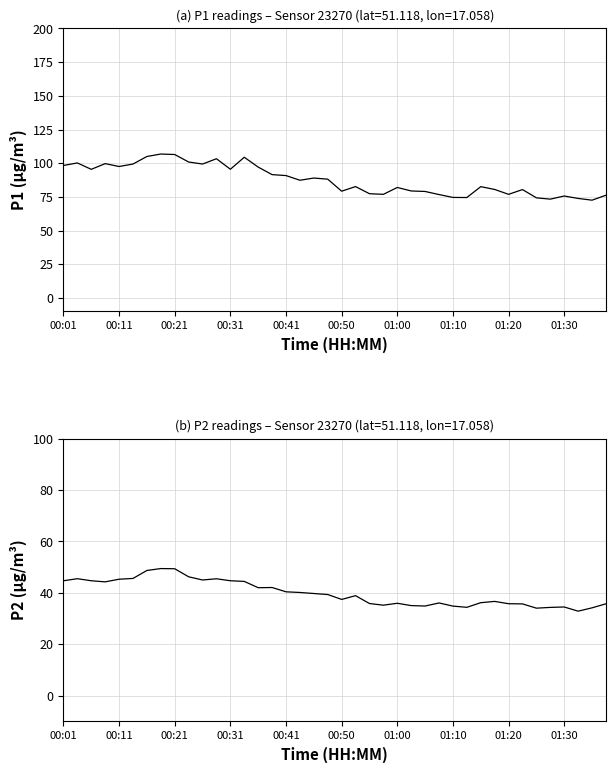

What is the greatest value displayed?

106.8